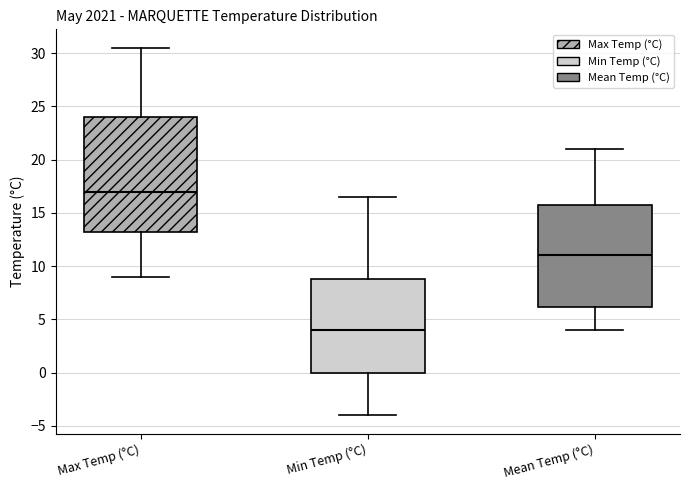

Where does the upper whisker of the box for Max Temp (°C) end on the y-axis? The values are not printed on the chart, so give them approximately, as read against the axis.

30.5